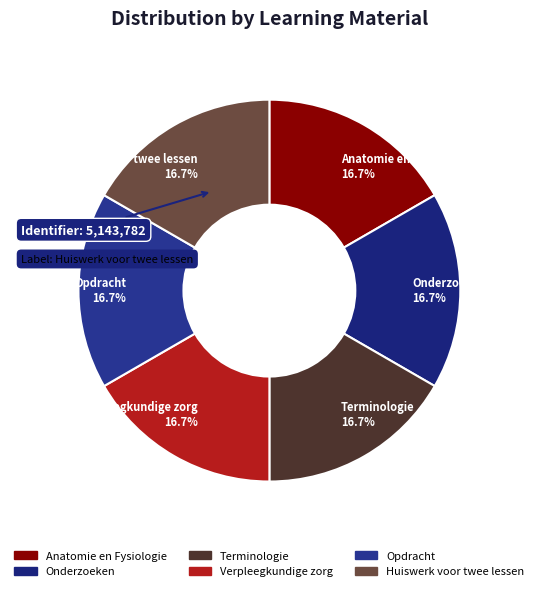

To the nearest percent, what is the combined percentage of Verpleegkundige zorg and Anatomie en Fysiologie?

33%